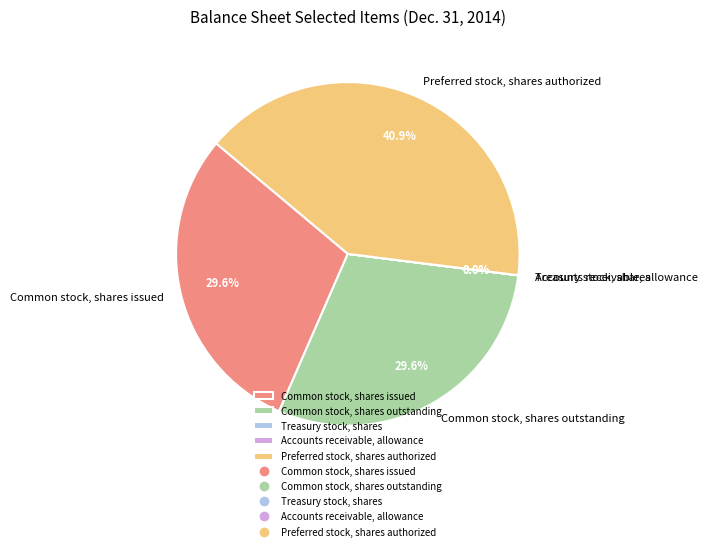

To the nearest percent, what portion does Preferred stock, shares authorized represent?

41%